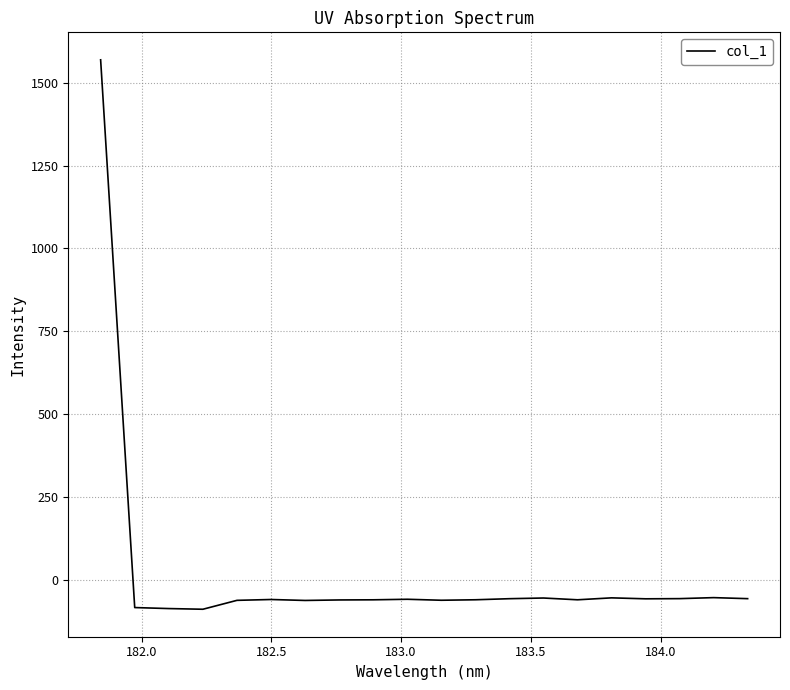

What is the difference between the maximum and minimum values?

1658.4